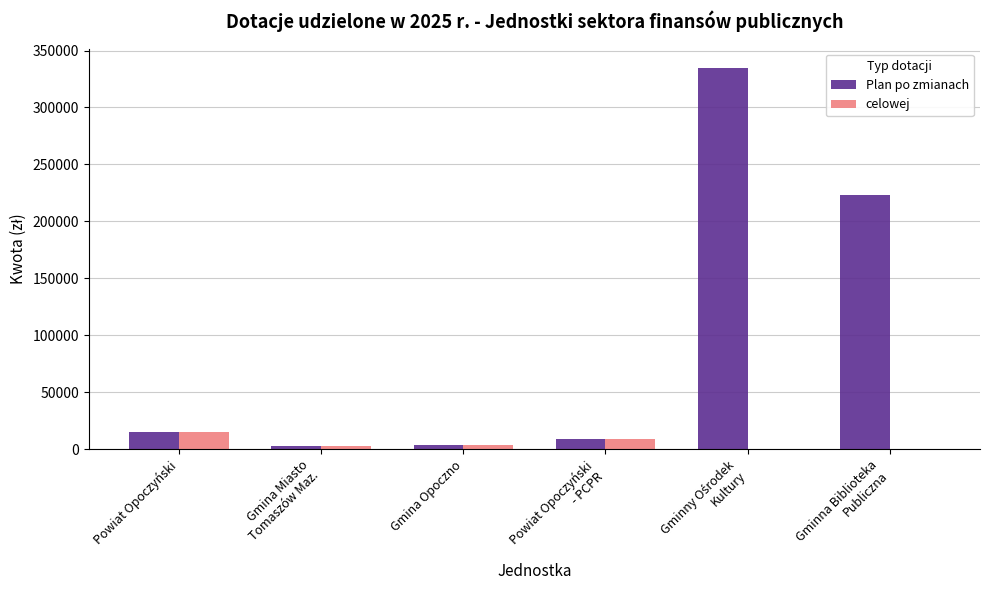

Which series has the largest range (max minus min)?

Plan po zmianach